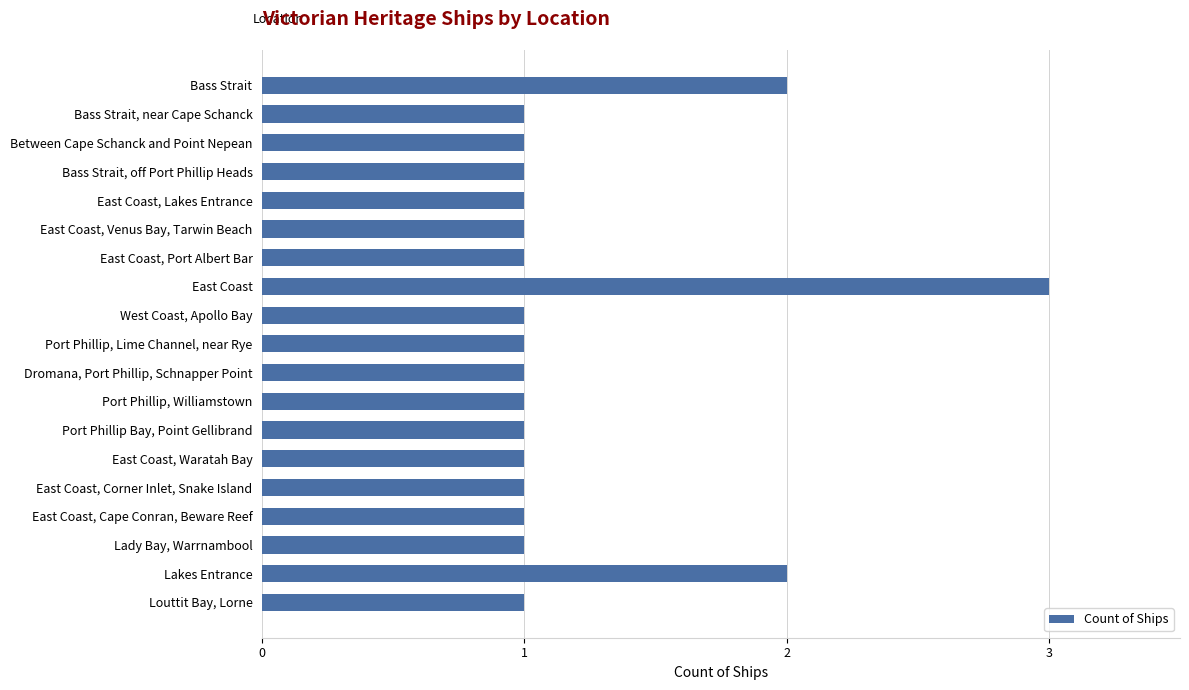

What is the change in value from Between Cape Schanck and Point Nepean to Lakes Entrance?

+1